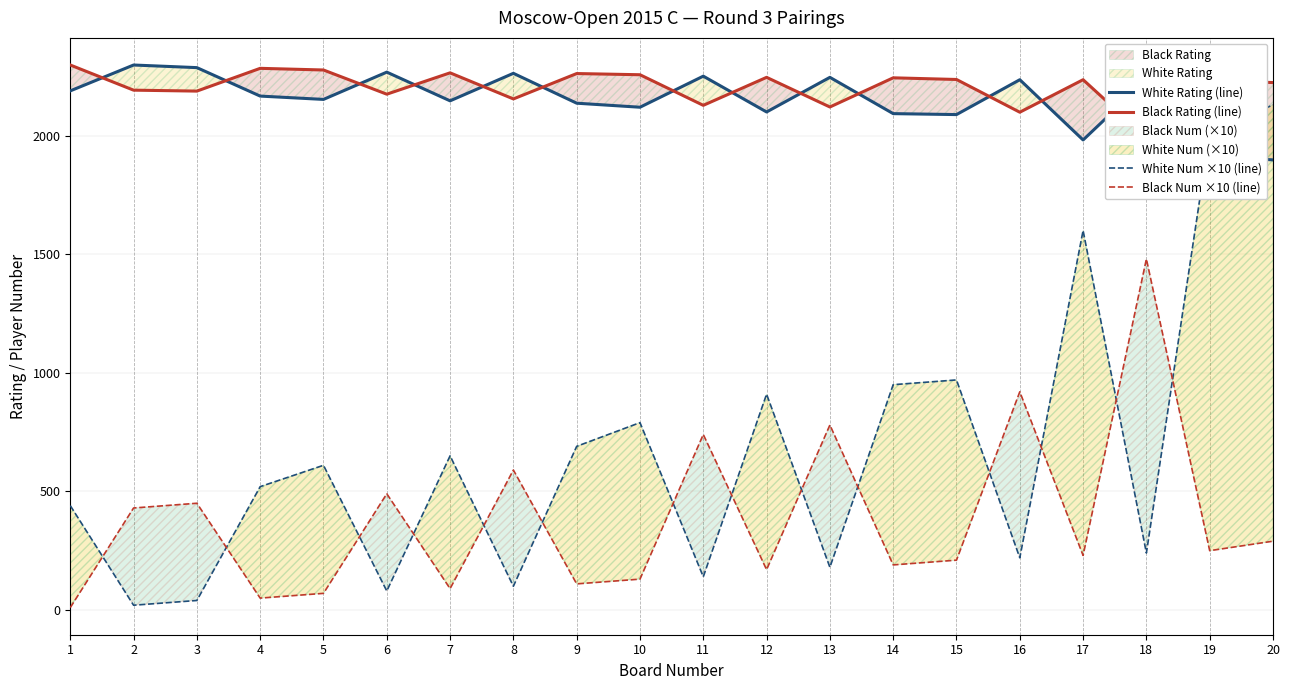

Does the chart have visible grid lines?

Yes